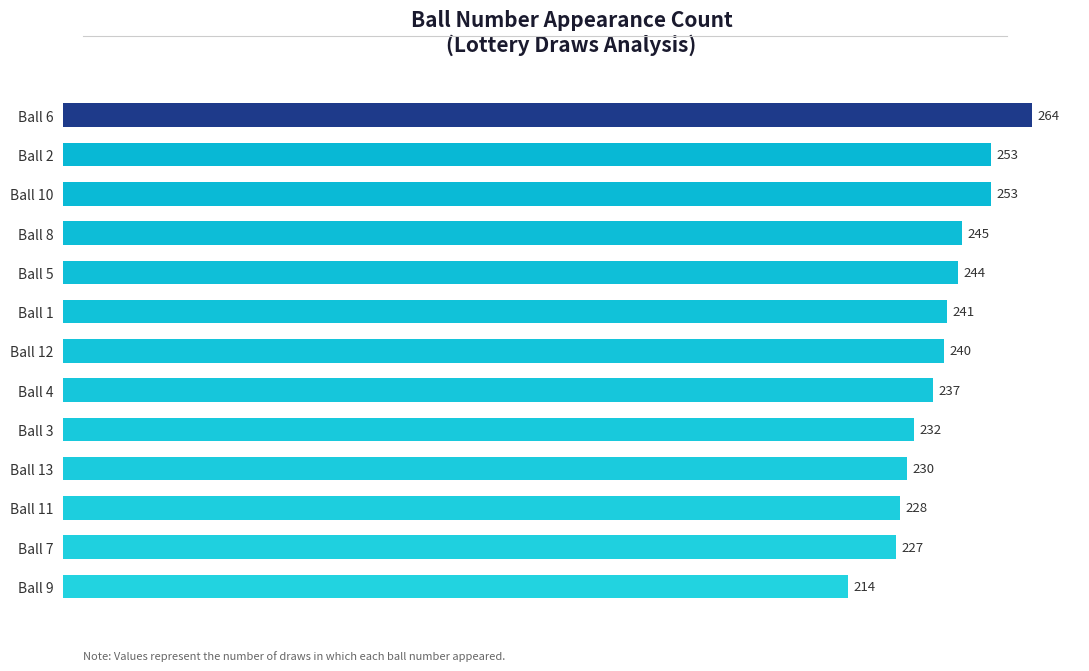

What is the greatest value displayed?

264